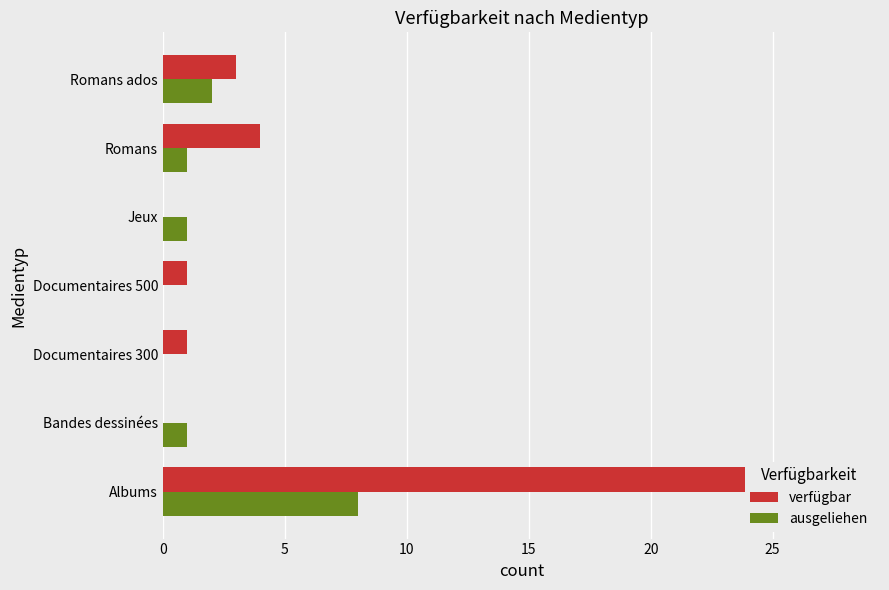

List the series in order of their peak value, highest first.

verfügbar, ausgeliehen